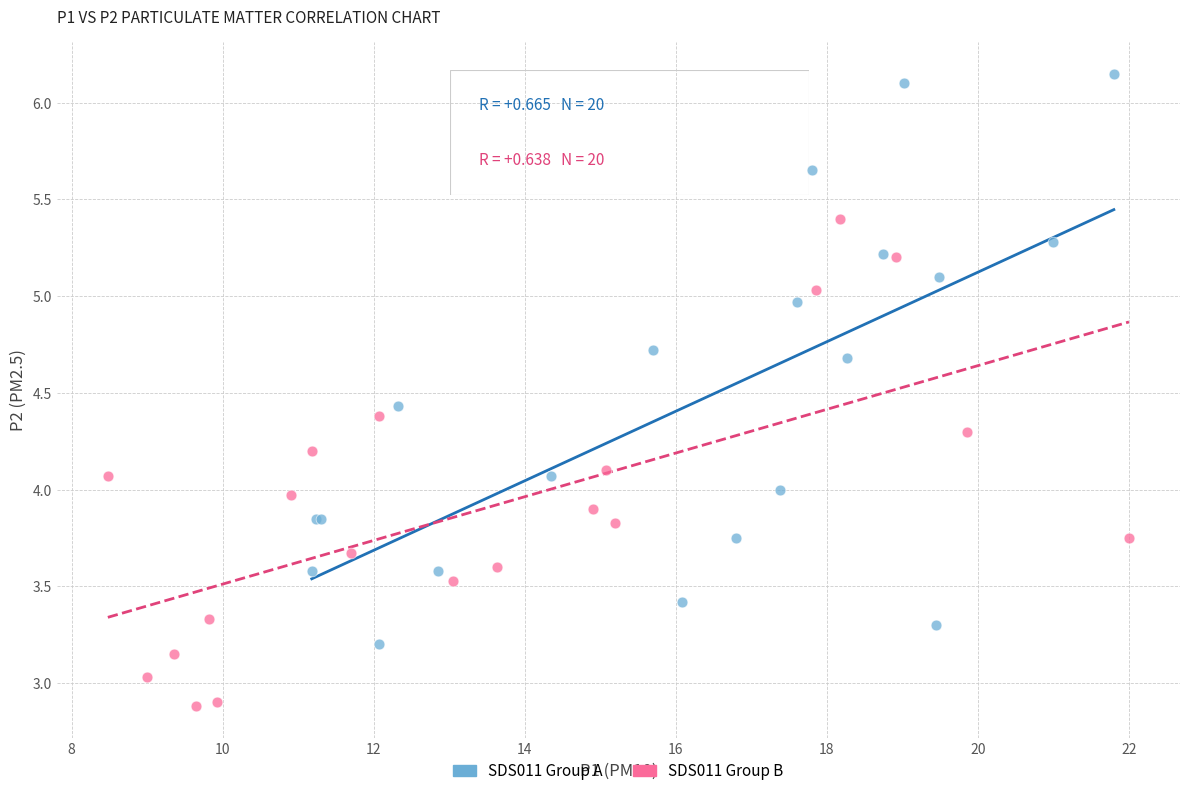

Which series has the widest spread of Y values?

SDS011 Group A